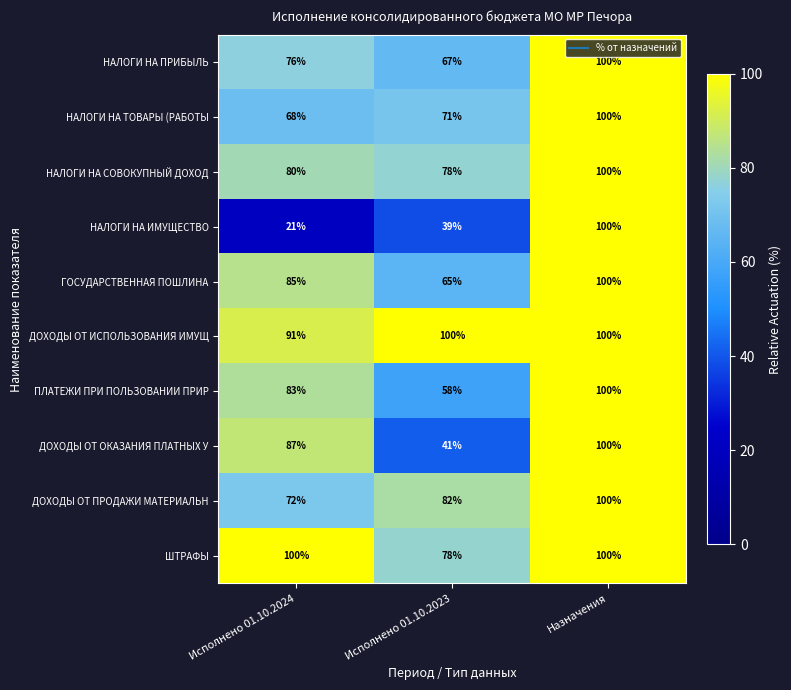

Count the number of categories in the chart.

3